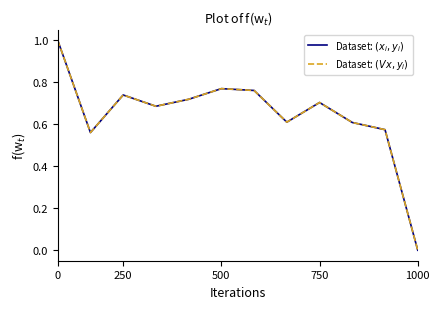

Is this an area chart (filled region under the line)?

No